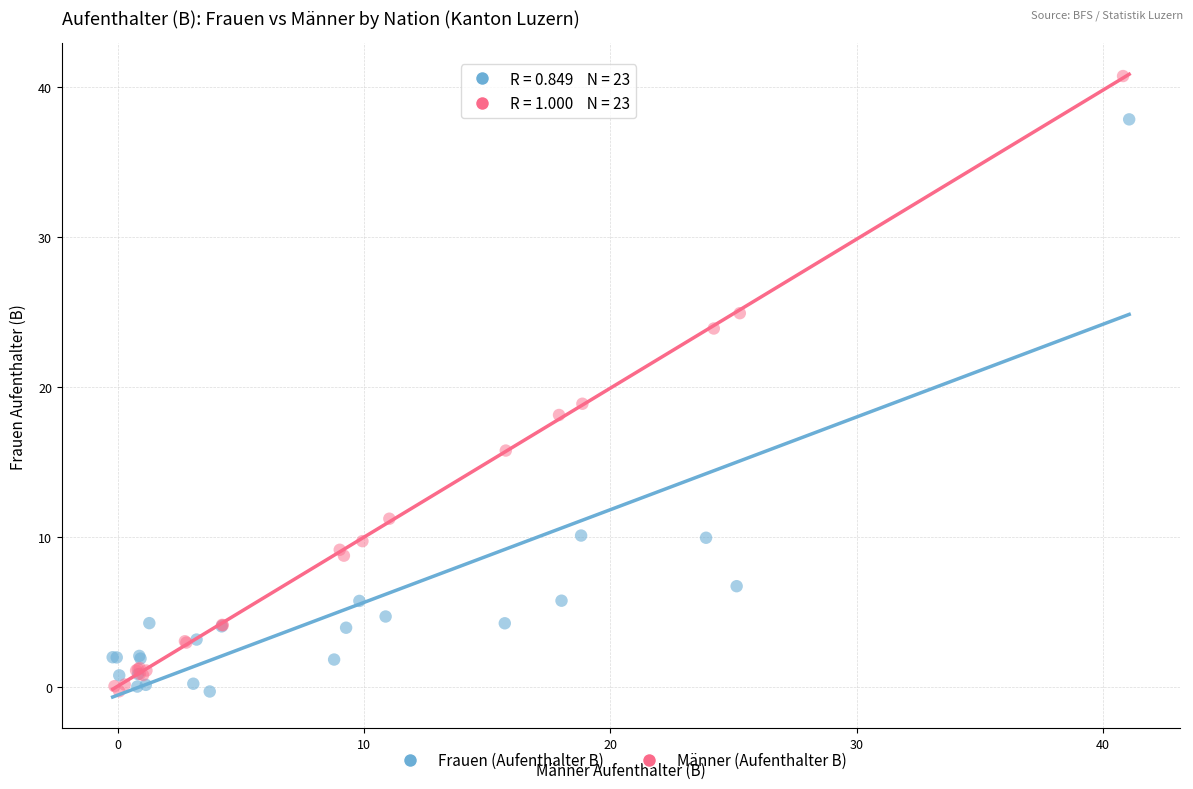

Which series contains the highest Y value?

Männer (Aufenthalter B)